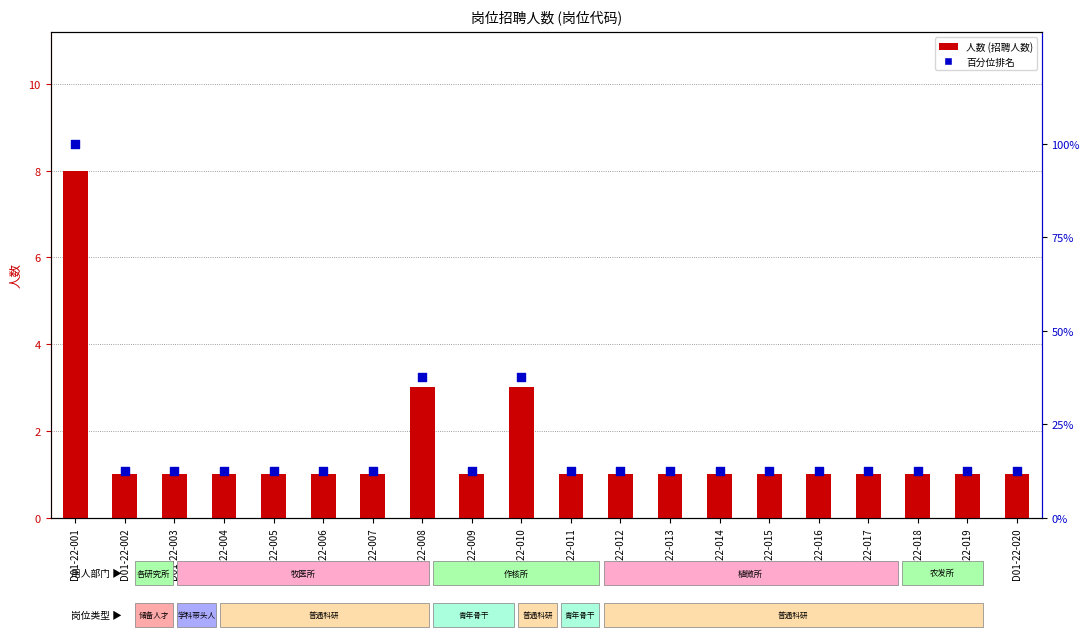

Which series has the largest total across all categories?

百分位排名